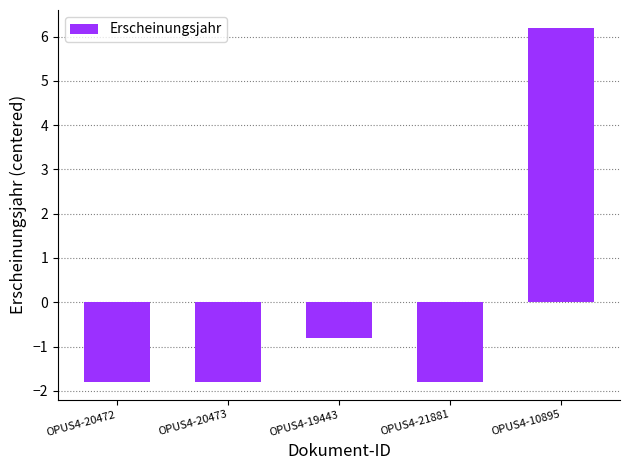

The chart shows a value of -1.8 at OPUS4-20473. True or false?

True